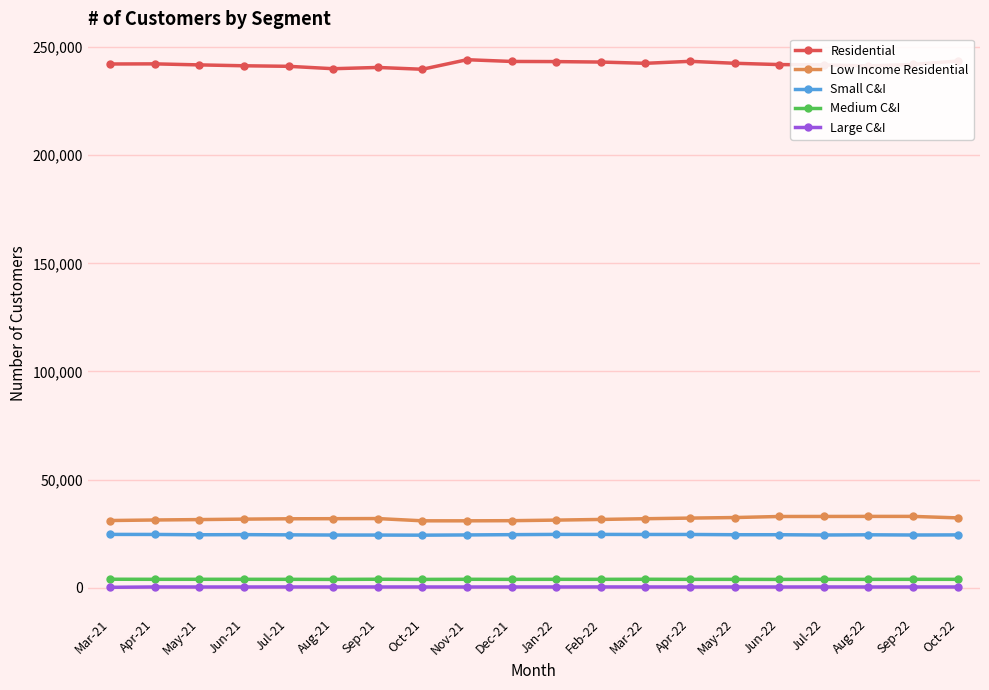

True or false: Residential has more than 0 interior local peaks.

True